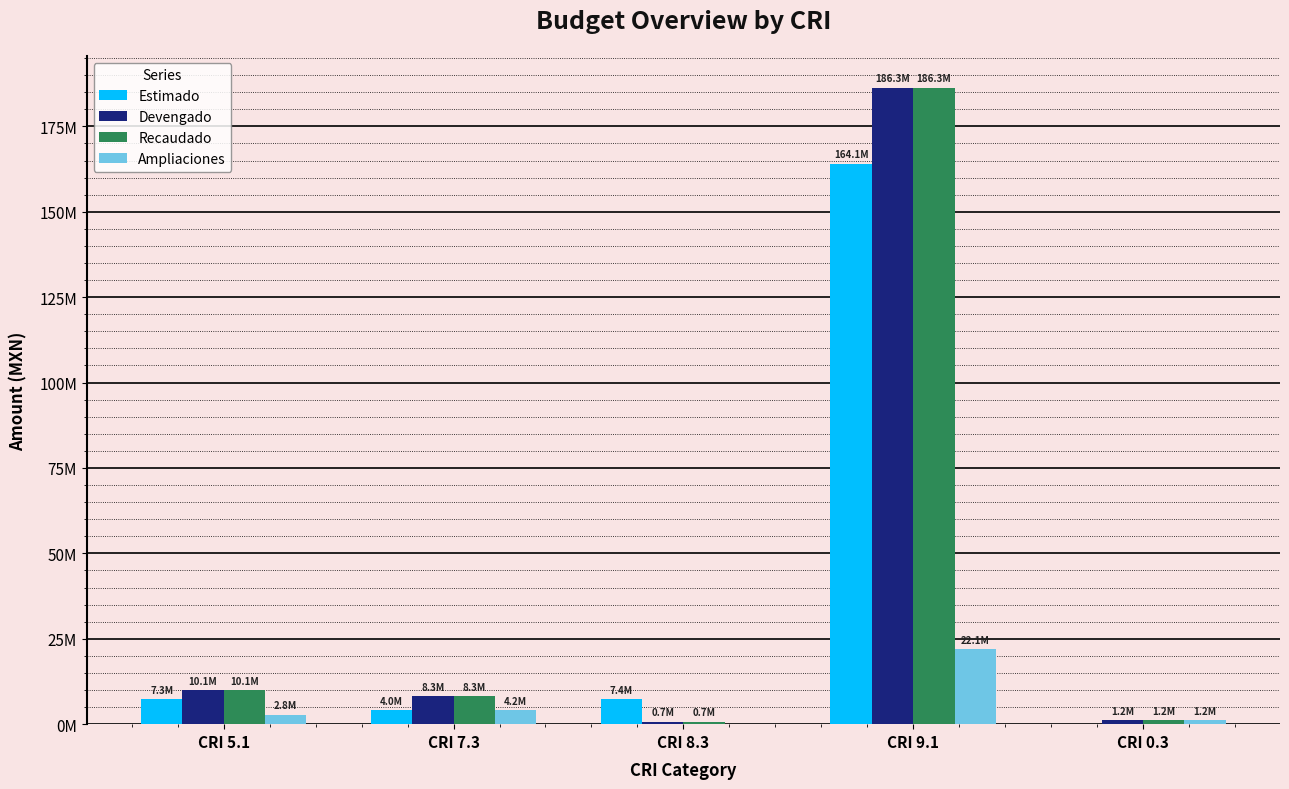

Is the value of Devengado at CRI 5.1 greater than the value of Recaudado at CRI 0.3?

Yes